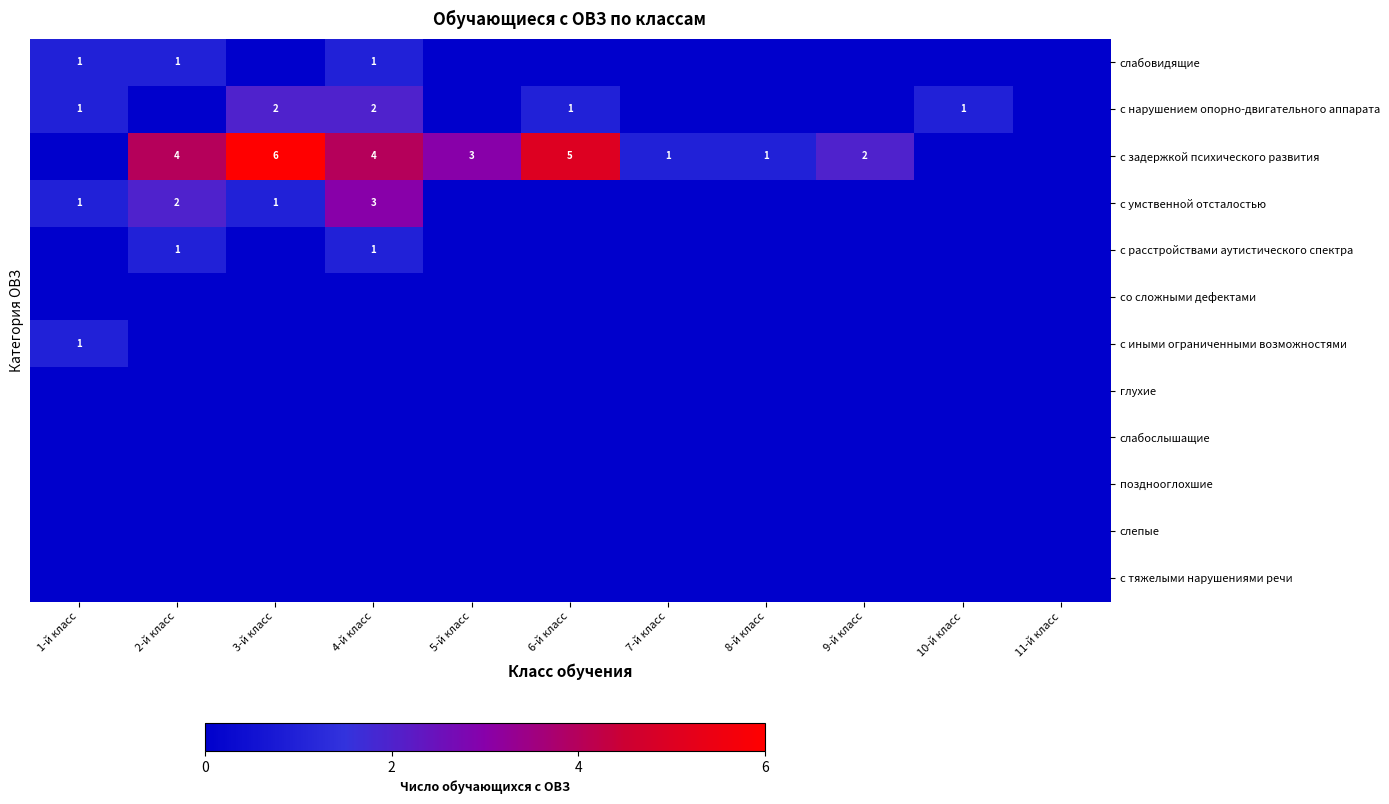

What is the greatest value displayed?

6